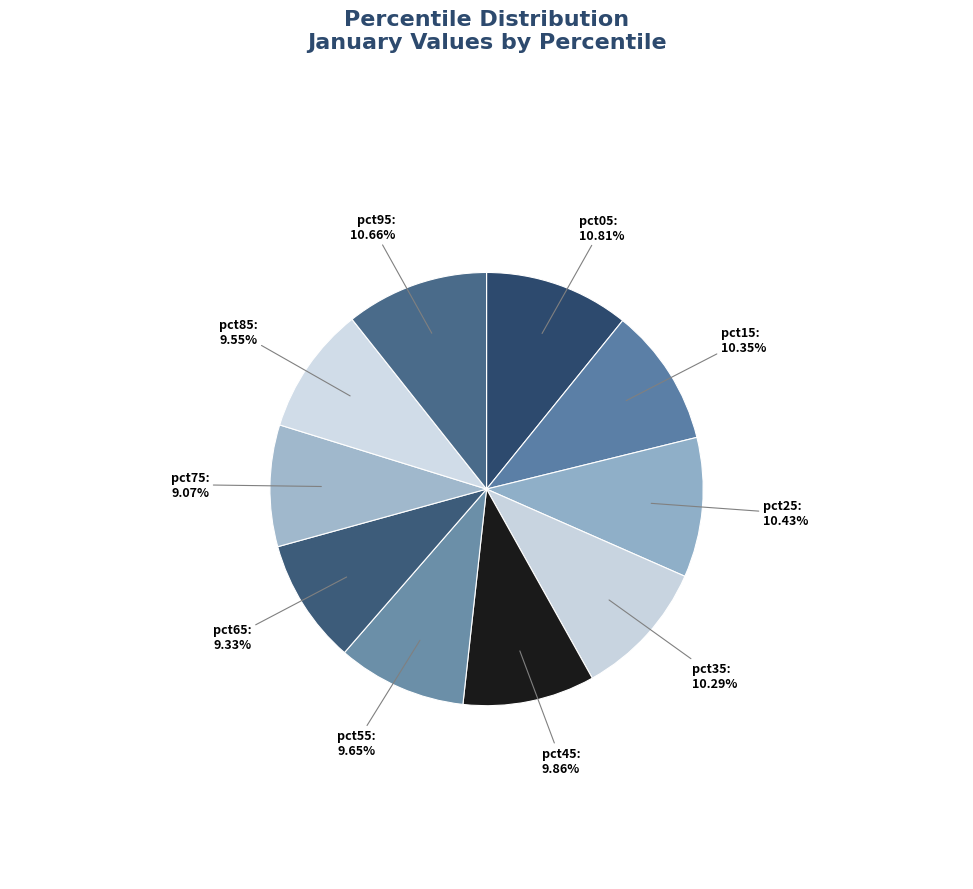

To the nearest percent, what is the average slice percentage?

10%